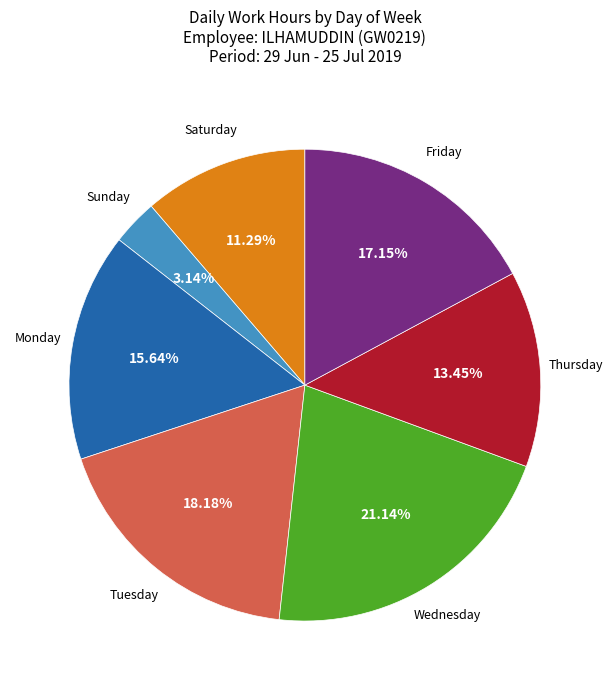

Is there a majority slice in this chart?

No